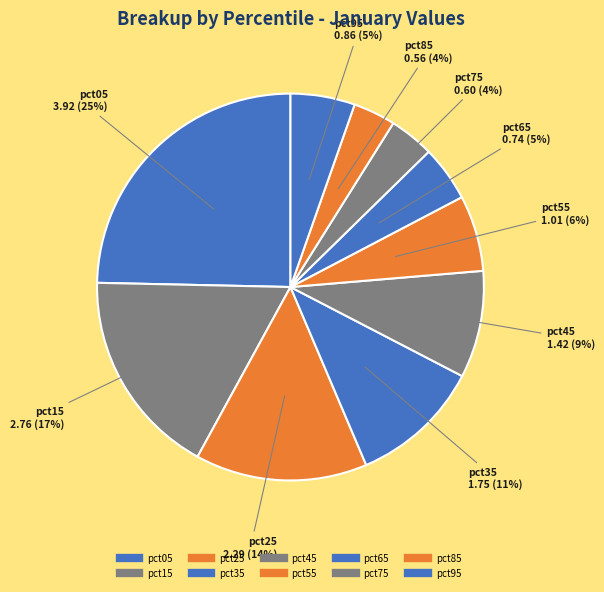

Is it true that pct85 is 4% of the pie?

True